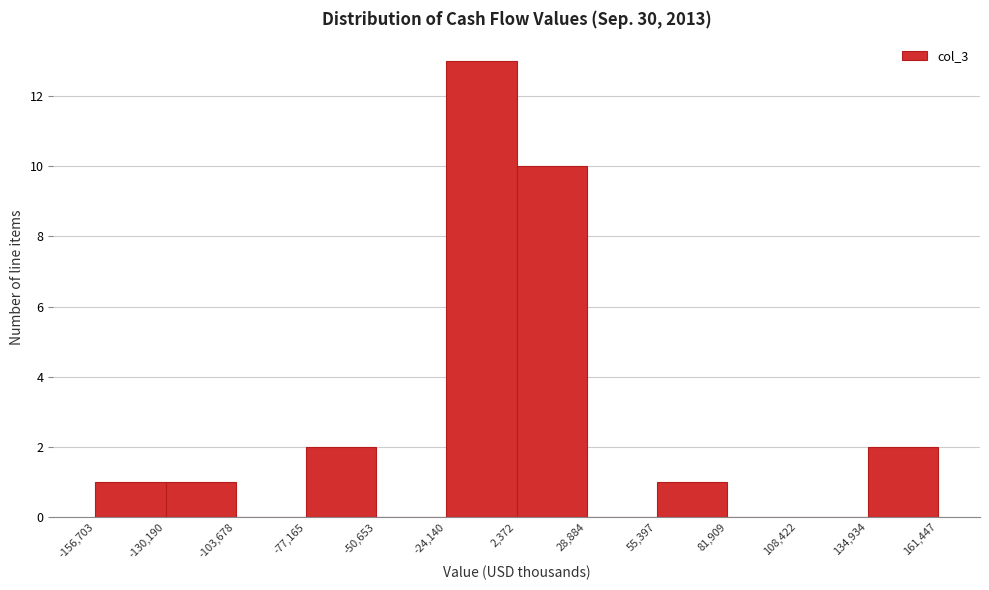

Over which range of the x-axis is the bar tallest?

-24,140 to 2,372